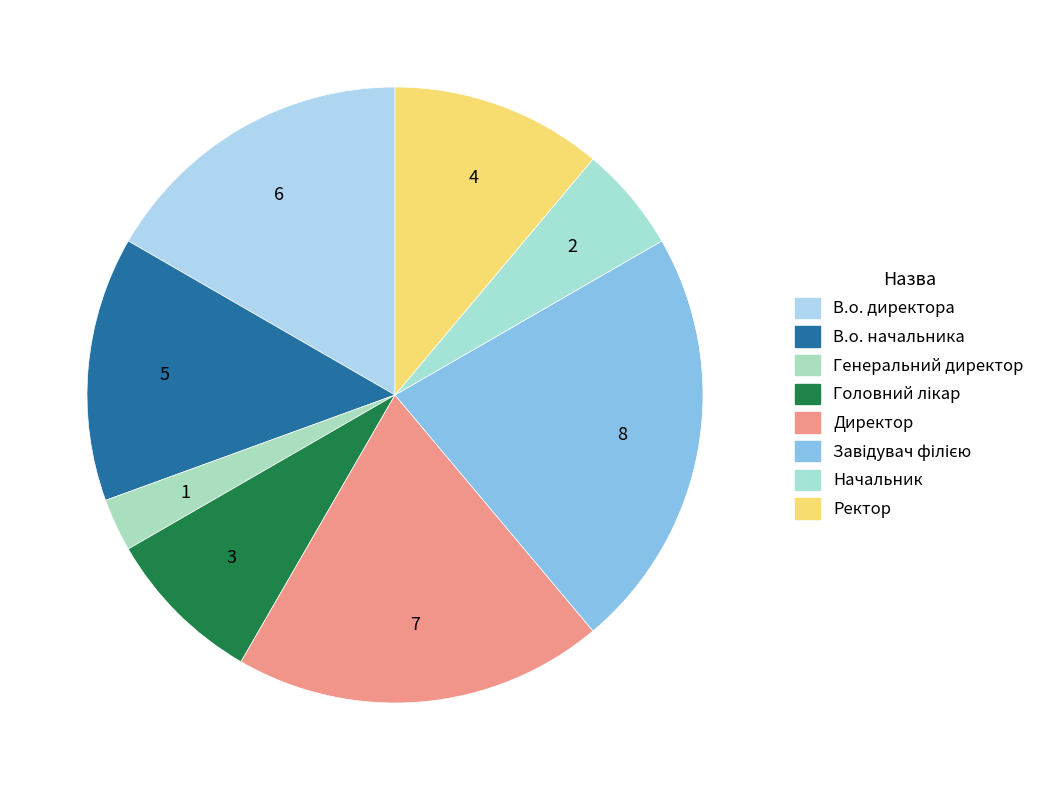

How many slices are in this pie chart?

8